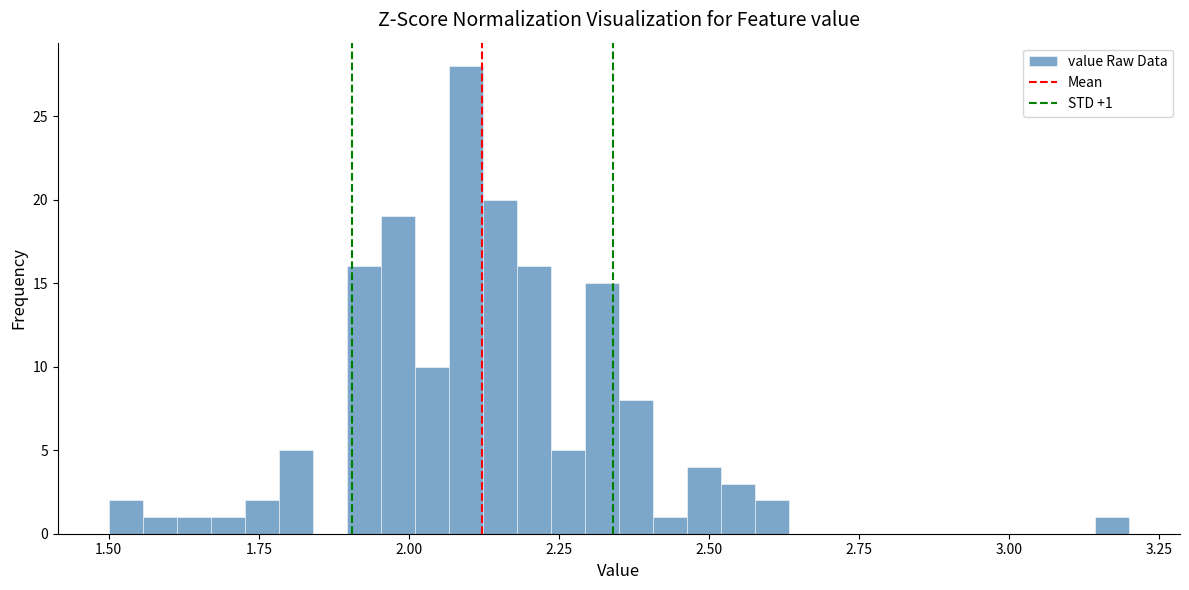

Around what value on the x-axis is the tallest bar? Give the approximate position of its centre, as read against the axis.

2.10